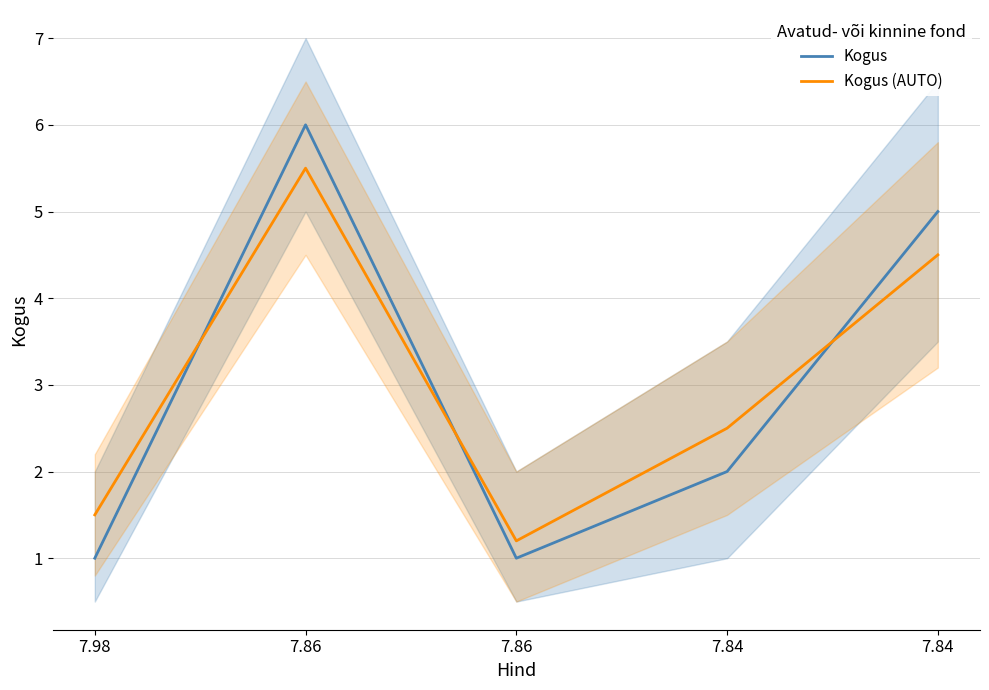

At which label does Kogus (AUTO) first exceed 2?

7.86